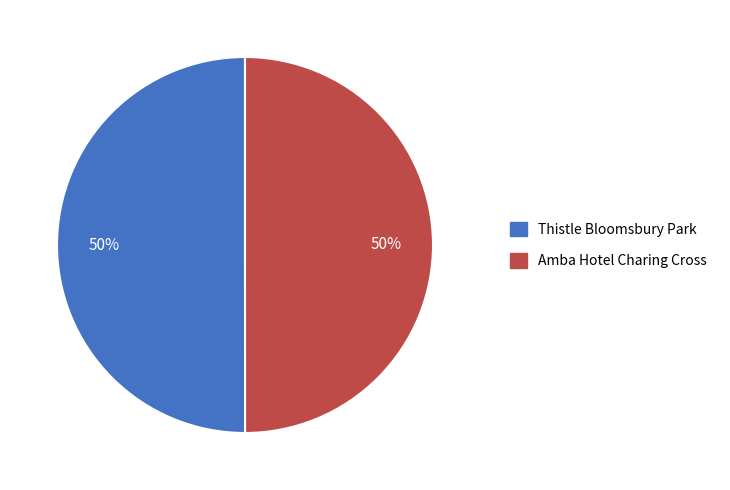

What is the ratio of the value at Thistle Bloomsbury Park to the value at Amba Hotel Charing Cross?

1.0